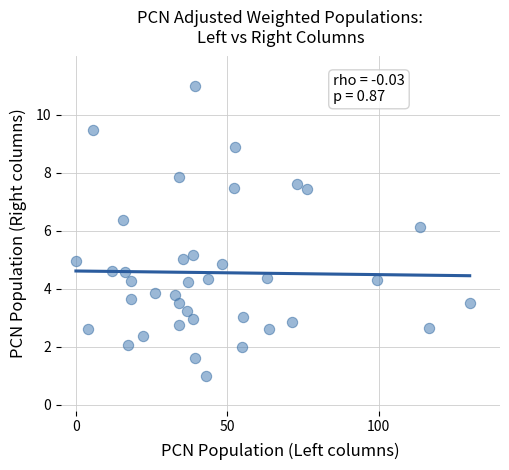

What is the range of Y values (max minus min)?

10.0